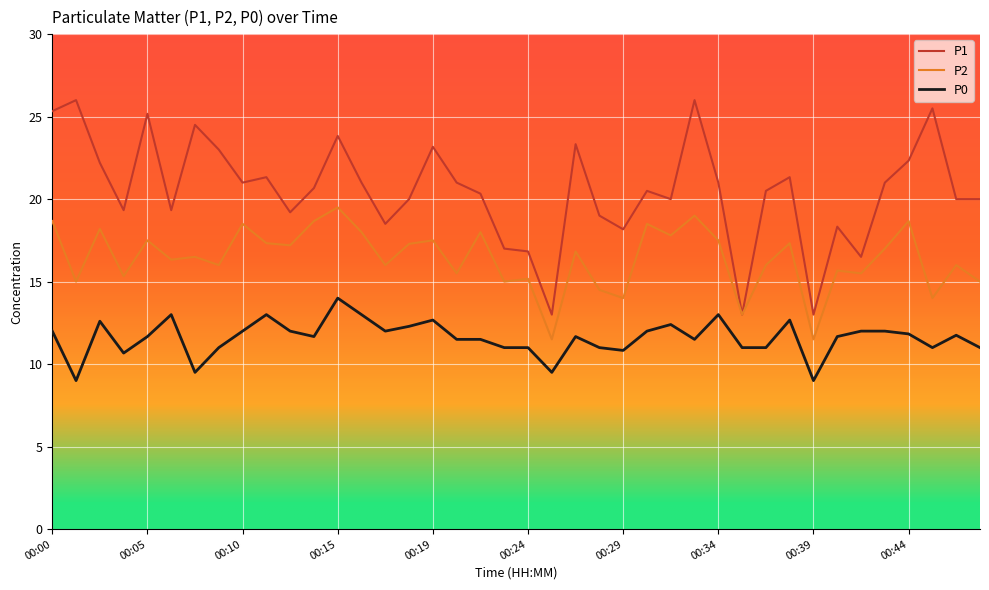

What is the highest value of the P1 series?

26.0